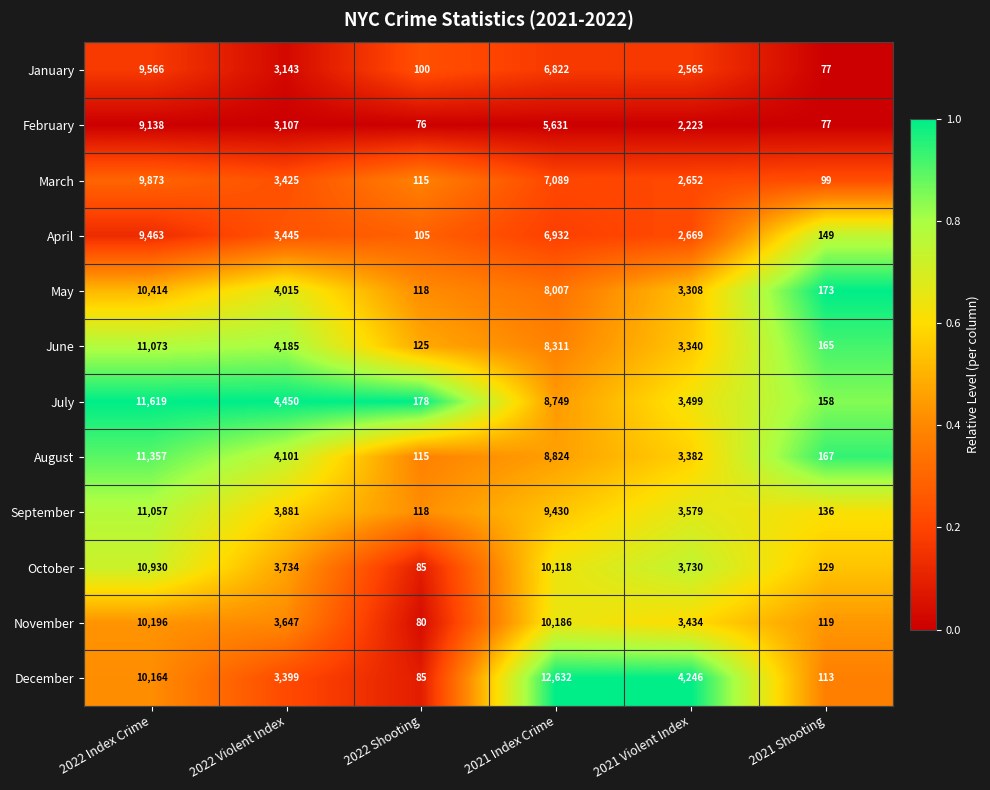

What is the difference between the September values at 2021 Shooting and 2021 Violent Index?

3443